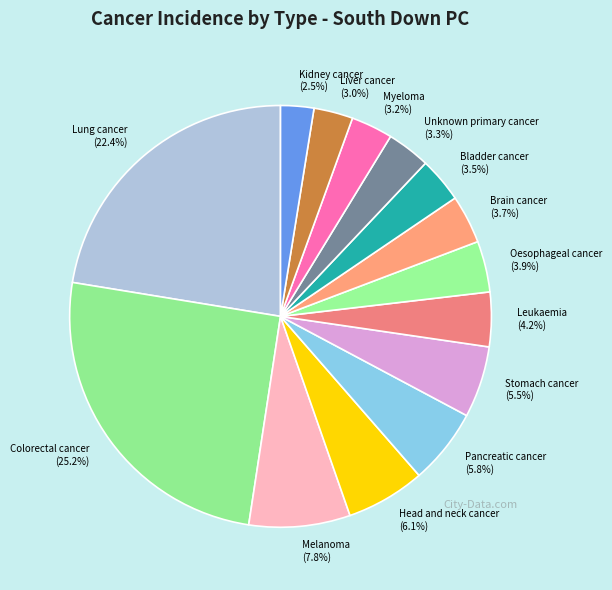

Is there any slice that represents more than half of the pie?

No